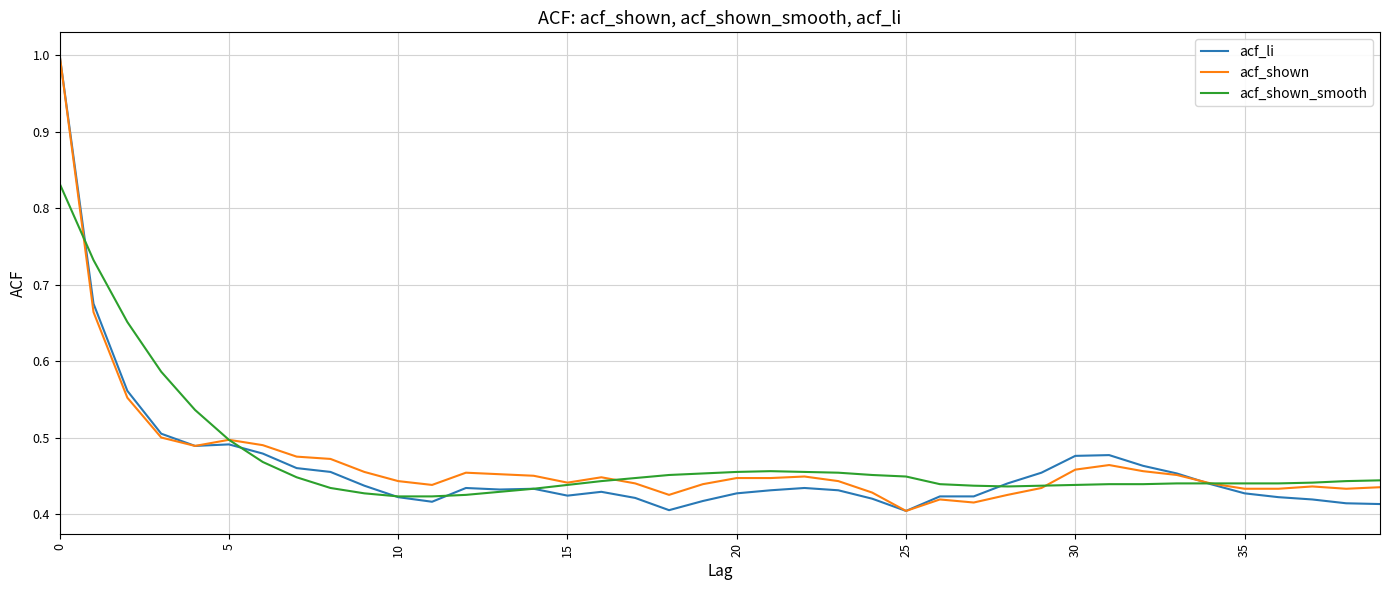

What is the maximum value for acf_shown?

1.0